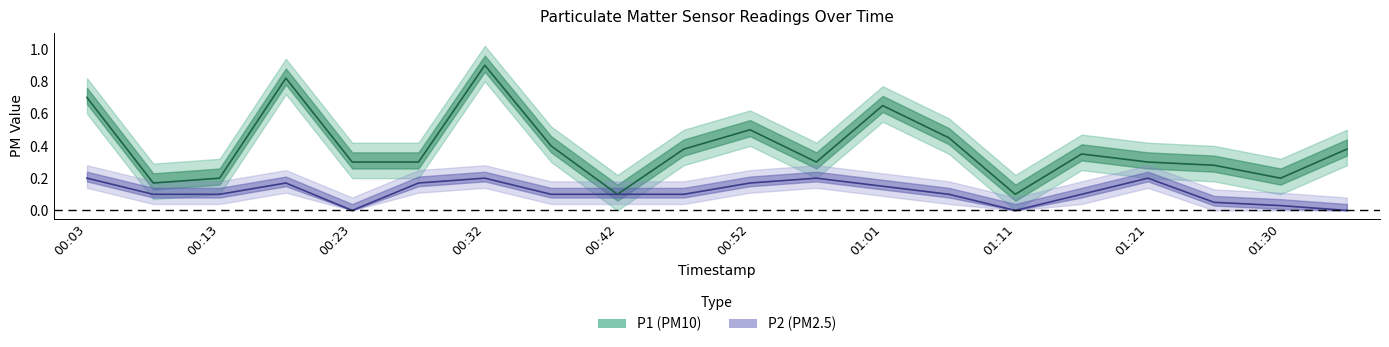

Reading right to left, what are all the values shown in this chart?

P1: 0.4	0.2	0.3	0.3	0.3	0.1	0.5	0.7	0.3	0.5	0.4	0.1	0.4	0.9	0.3	0.3	0.8	0.2	0.2	0.7
P2: 0.0	0.0	0.1	0.2	0.1	0.0	0.1	0.1	0.2	0.2	0.1	0.1	0.1	0.2	0.2	0.0	0.2	0.1	0.1	0.2